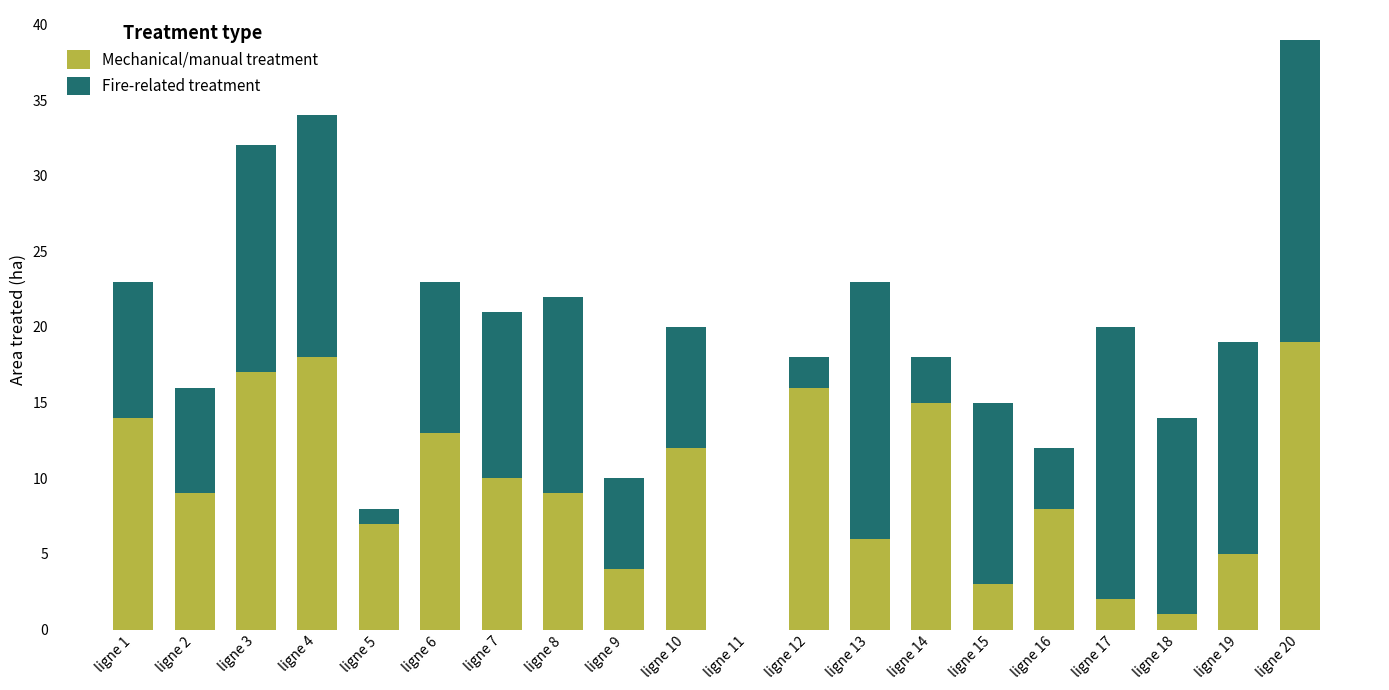

At which category is the sum across all series the highest?

ligne 20